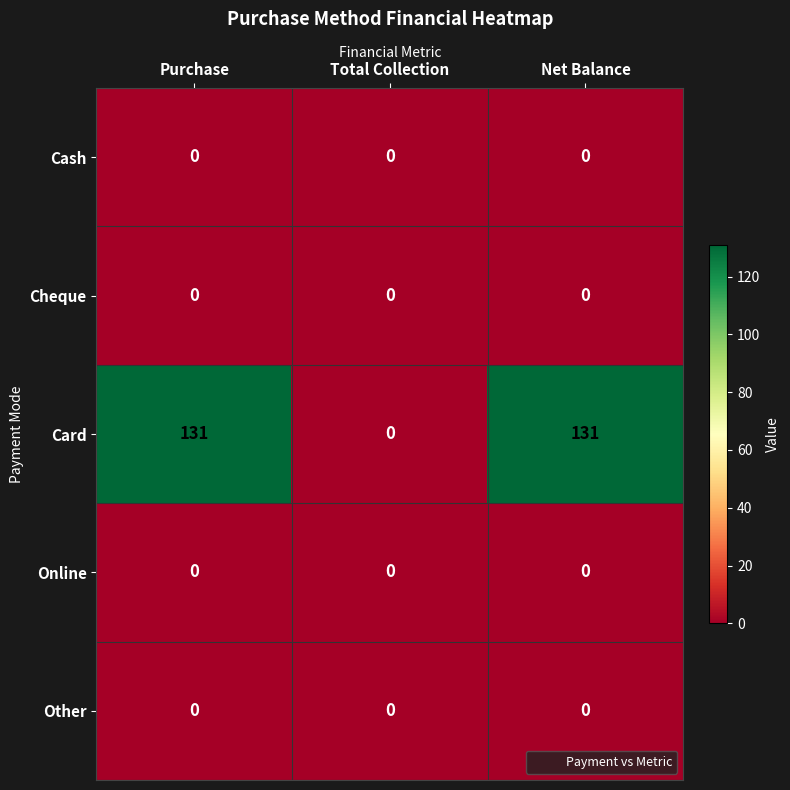

What is the sum of all Card values?

262